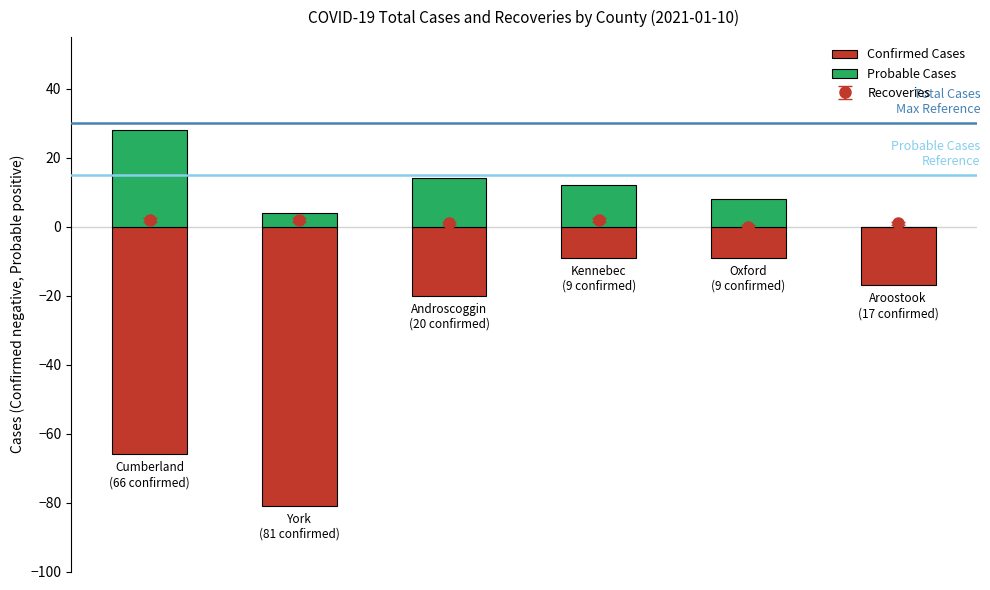

What is the difference between the maximum and minimum values in the Confirmed Cases series?

72